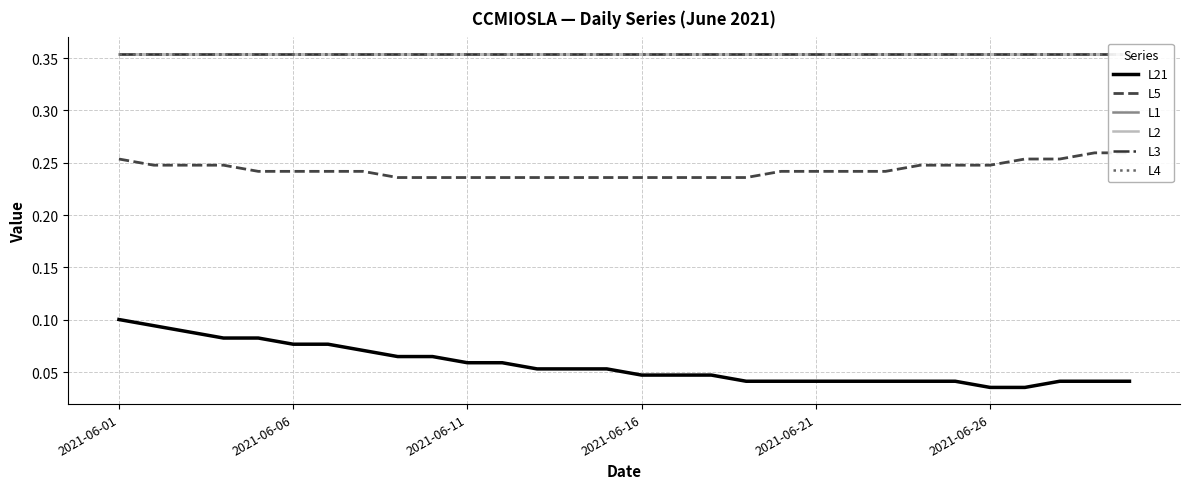

At 2021-06-16, list the series in order from largest to smallest.

L1, L2, L3, L4, L5, L21